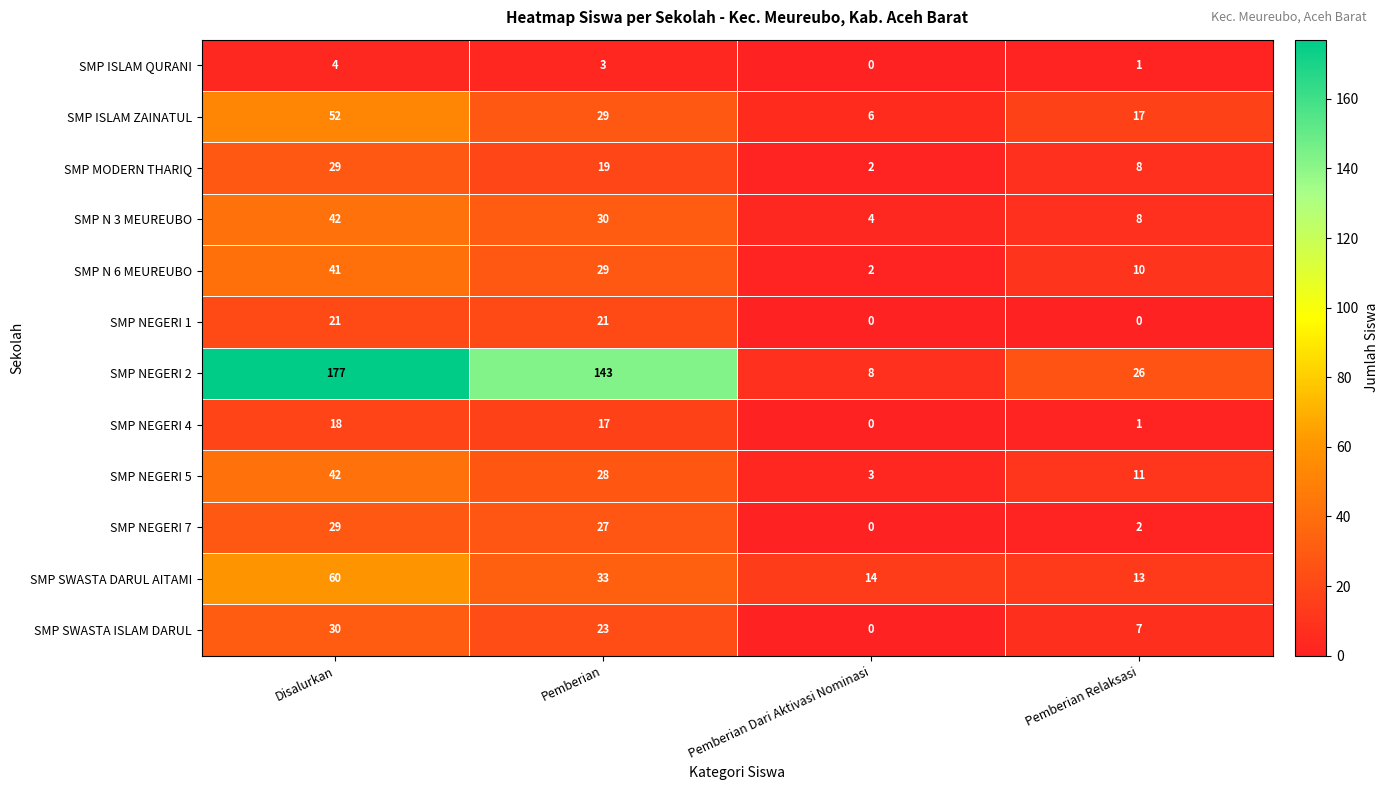

List the labels in order of SMP NEGERI 7 value, smallest first.

Pemberian Dari Aktivasi Nominasi, Pemberian Relaksasi, Pemberian, Disalurkan